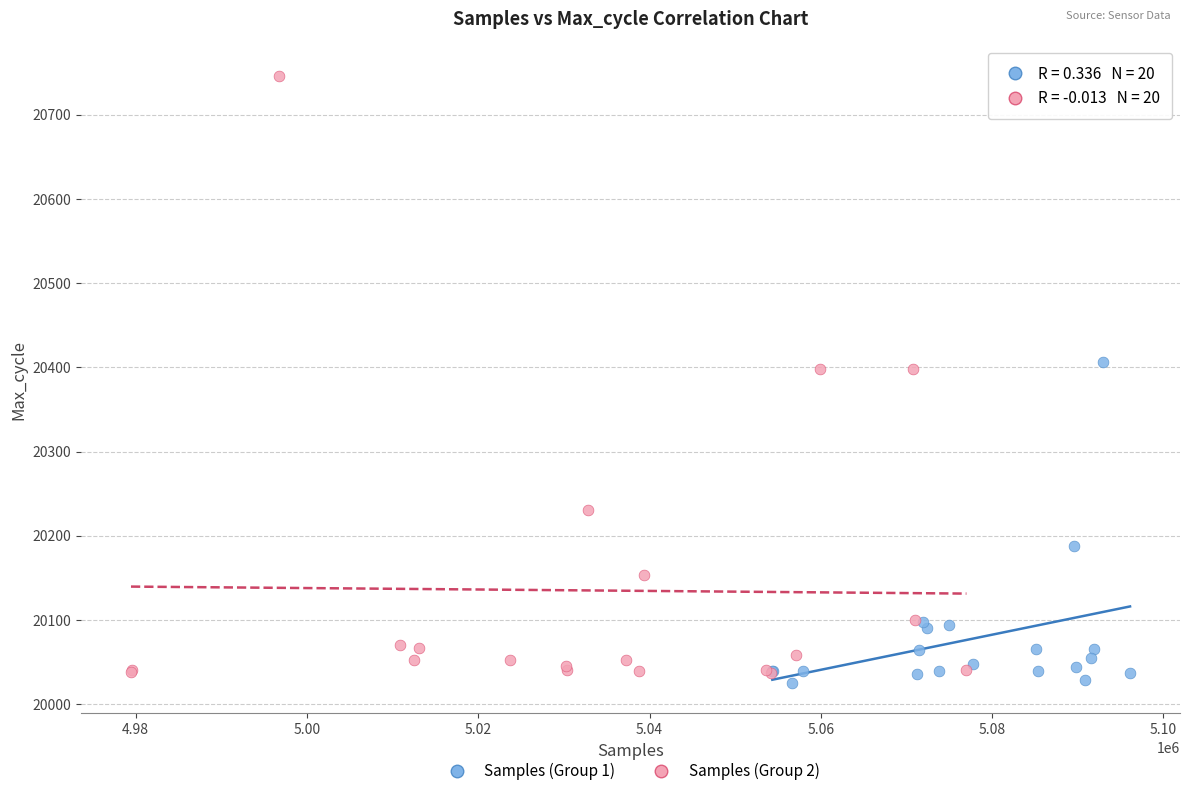

Which series has the largest Y range (max minus min)?

Samples (Group 2)